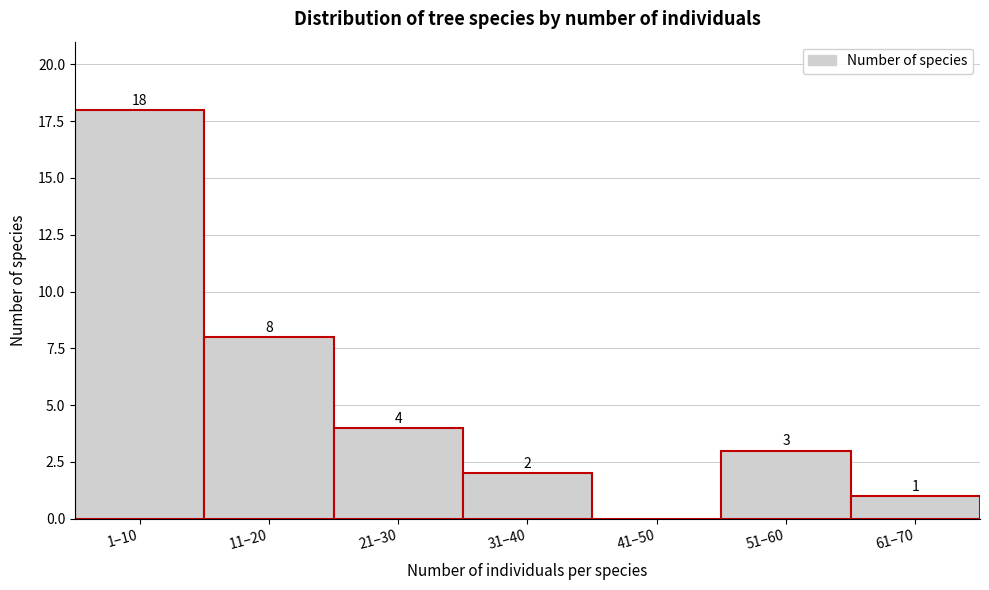

Reading left to right, what are all the values shown in this chart?

1–10=18	11–20=8	21–30=4	31–40=2	41–50=0	51–60=3	61–70=1